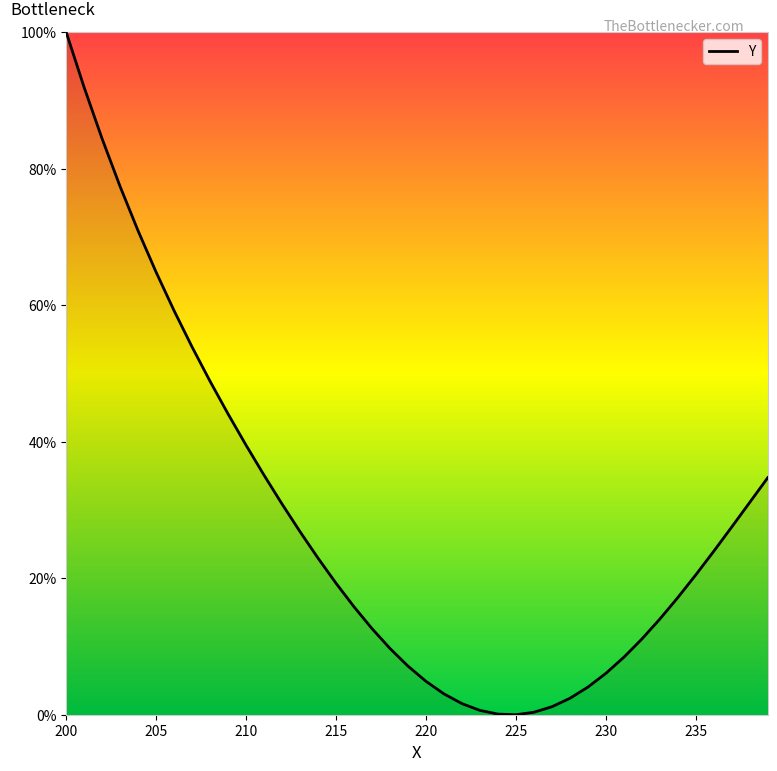

What is the greatest value displayed?

100.0